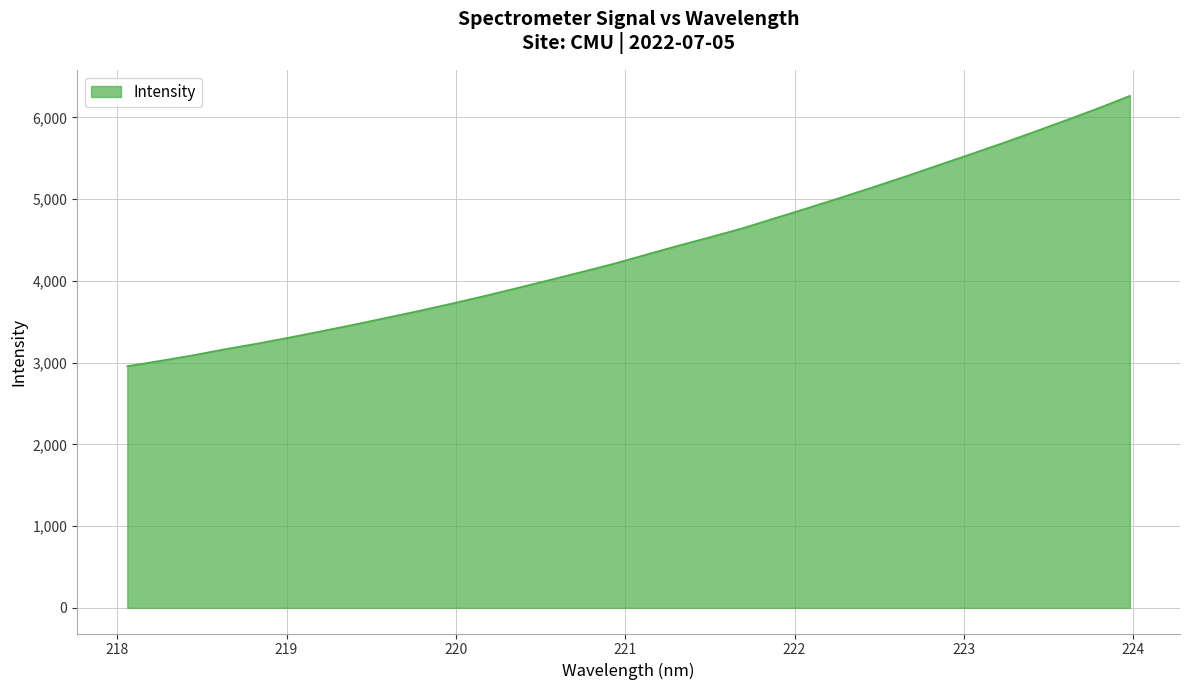

What is the minimum value shown in the chart?

2957.5